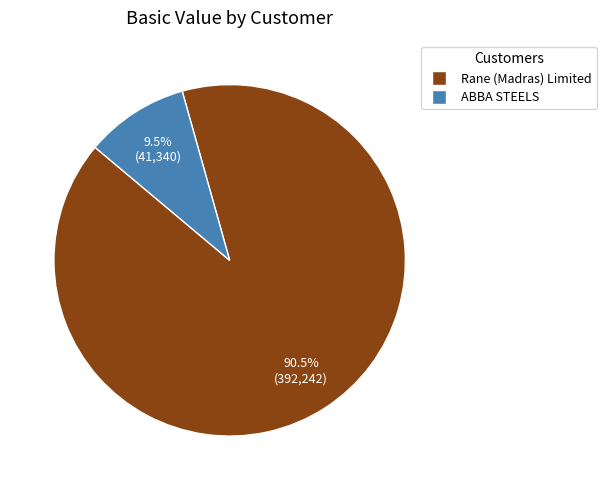

Is there a majority slice in this chart?

Yes